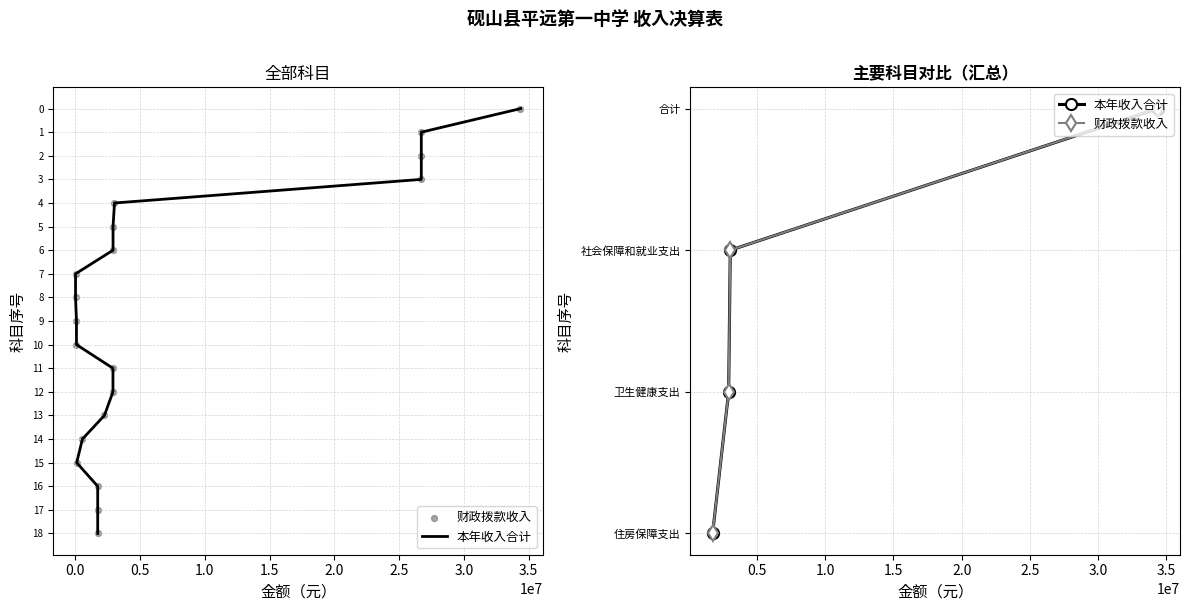

Which series has the largest total across all categories?

本年收入合计